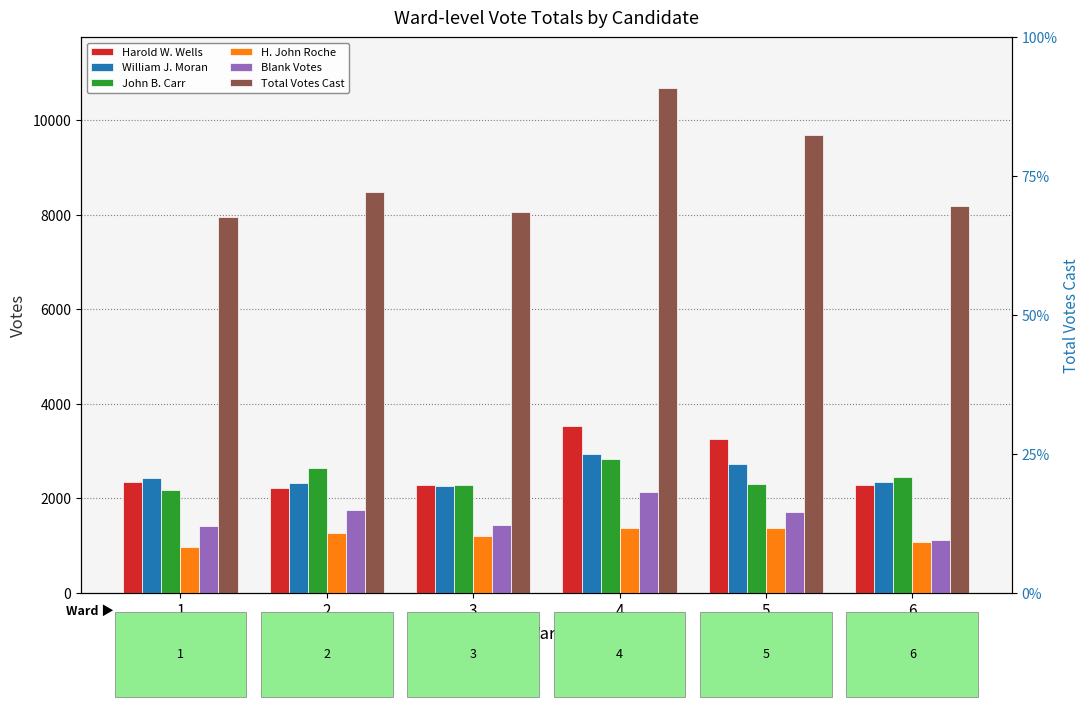

What is the value of the Total Votes Cast bar at the 6th from the left?

8180